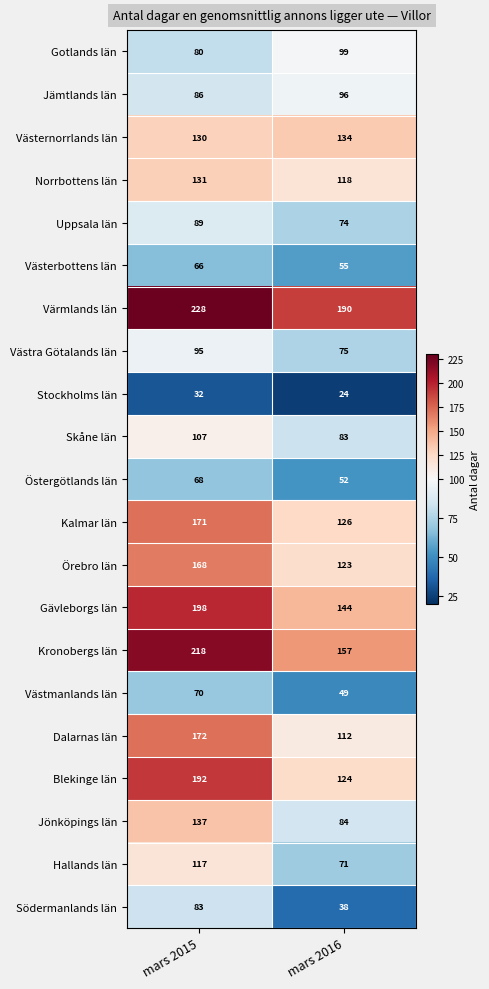

True or false: Blekinge län has a value of 92 at mars 2015.

False